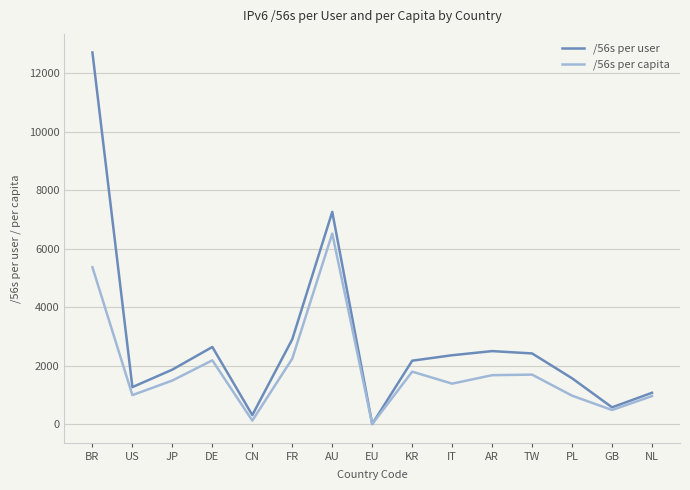

Which series changed the most between US and DE?

/56s per user